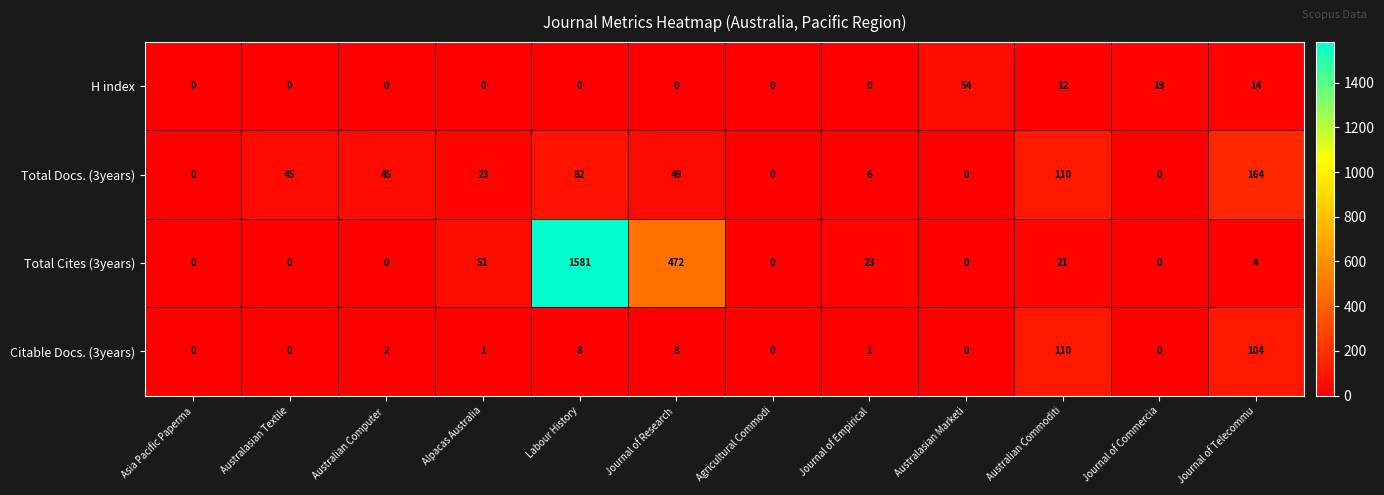

At how many categories does at least one series exceed 83?

4